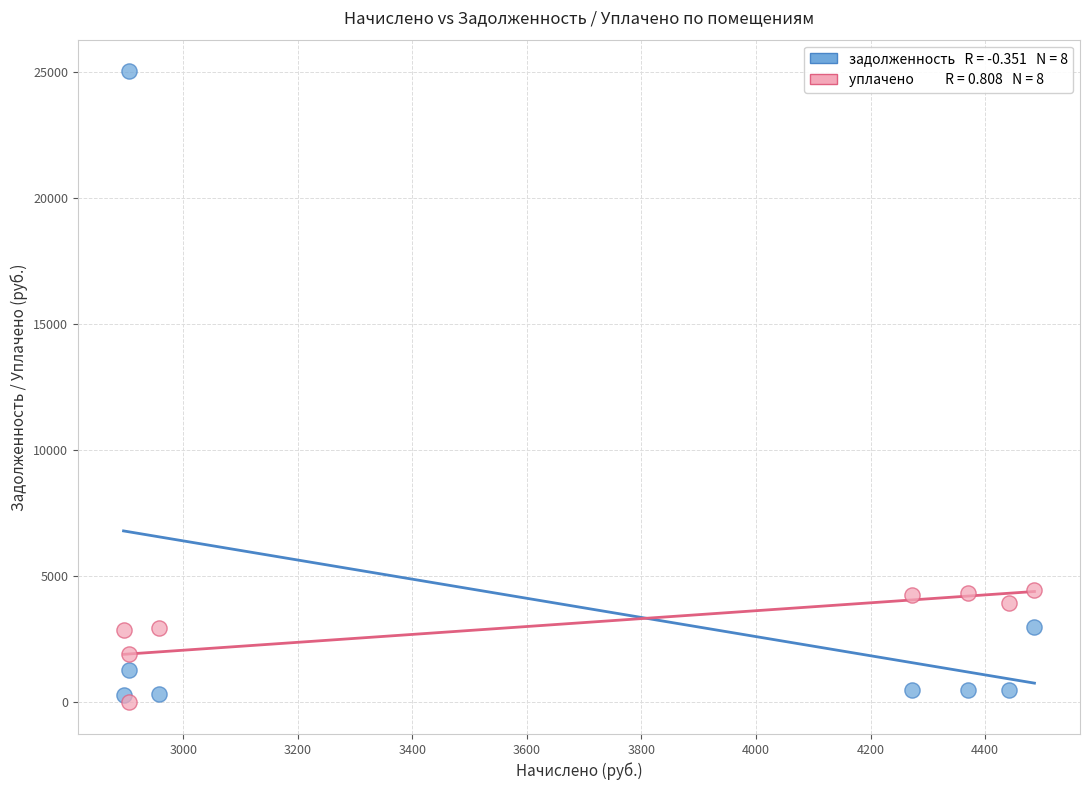

Across all data points, what is the range of Y values (max minus min)?

25037.1